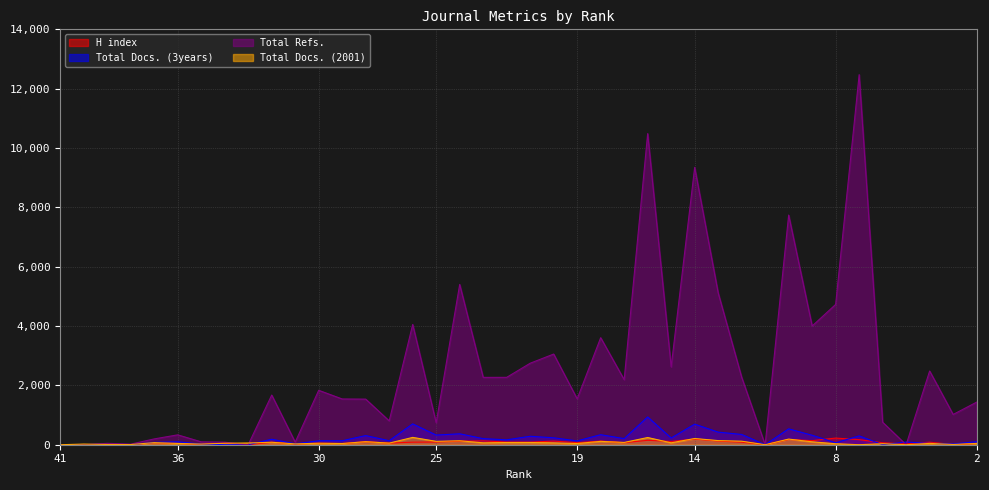

What is the average value of the Total Docs. (2001) series?

72